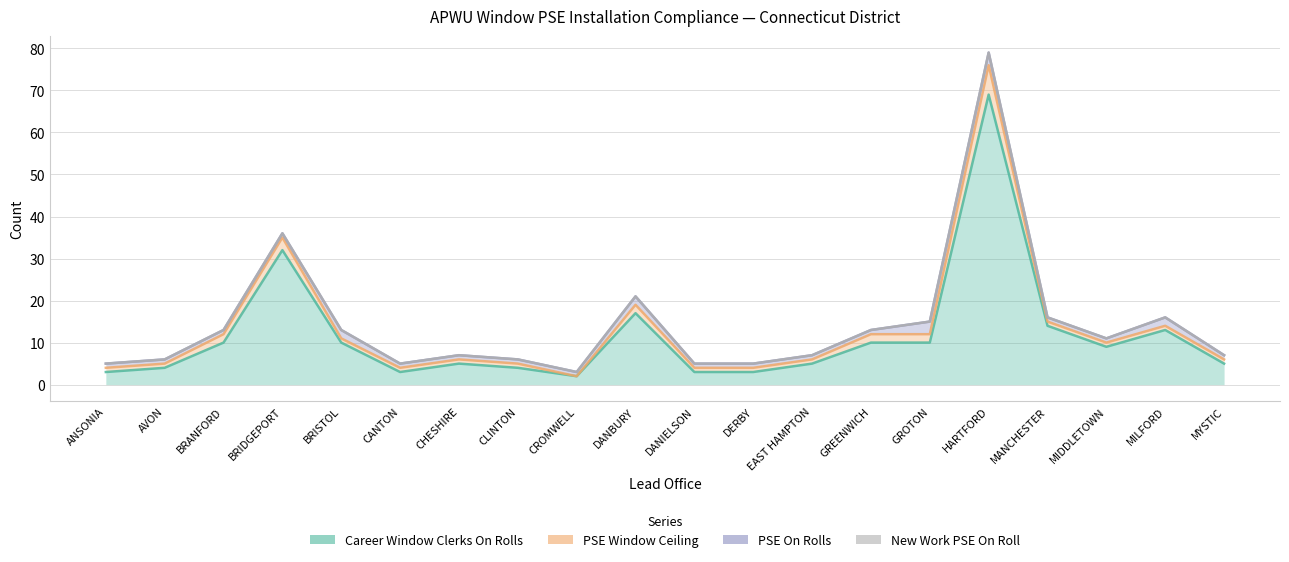

Which series has the largest total across all categories?

Career Window Clerks On Rolls